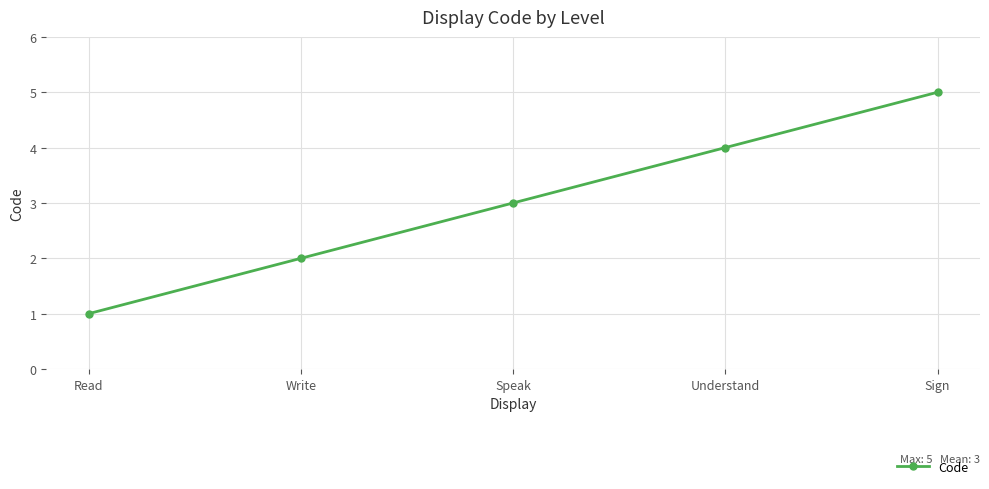

What is the change in value from Read to Understand?

+3